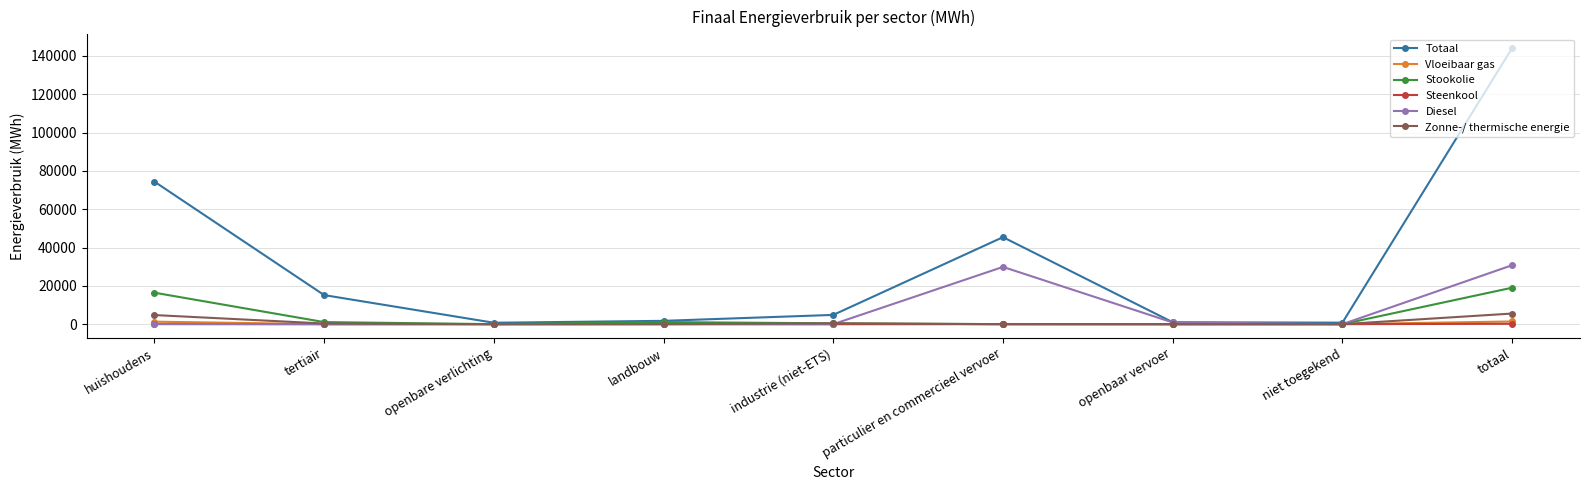

How many lines are shown in the chart?

6